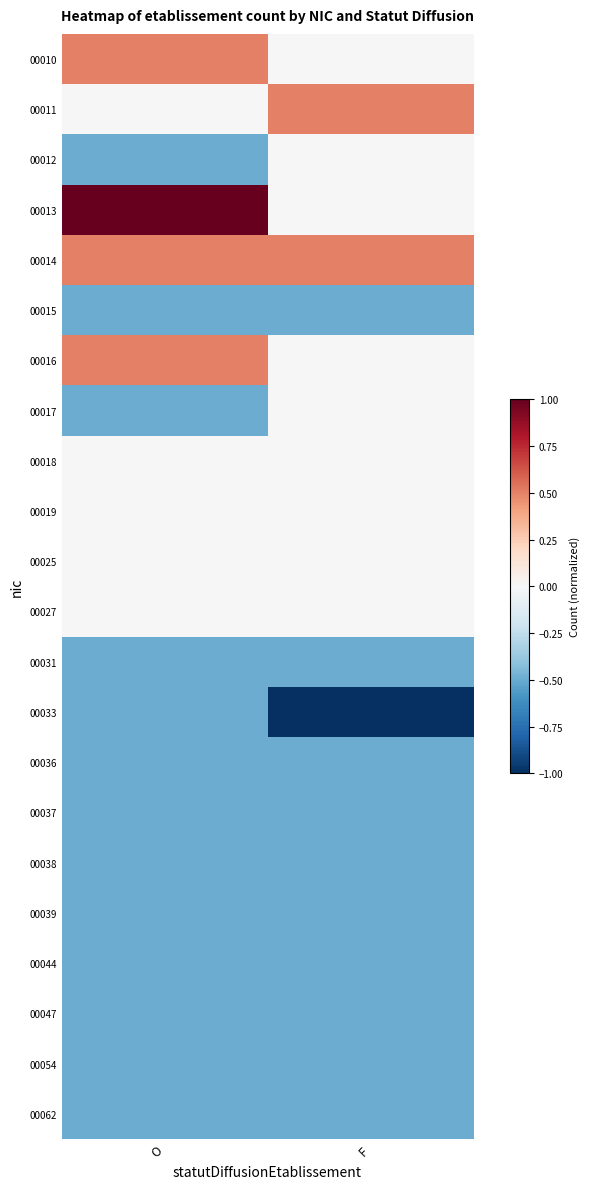

Reading left to right, list all the values displayed in this chart.

00010: O=0.5	F=0.0
00011: O=0.0	F=0.5
00012: O=-0.5	F=0.0
00013: O=1.0	F=0.0
00014: O=0.5	F=0.5
00015: O=-0.5	F=-0.5
00016: O=0.5	F=0.0
00017: O=-0.5	F=0.0
00018: O=0.0	F=0.0
00019: O=0.0	F=0.0
00025: O=0.0	F=0.0
00027: O=0.0	F=0.0
00031: O=-0.5	F=-0.5
00033: O=-0.5	F=-1.0
00036: O=-0.5	F=-0.5
00037: O=-0.5	F=-0.5
00038: O=-0.5	F=-0.5
00039: O=-0.5	F=-0.5
00044: O=-0.5	F=-0.5
00047: O=-0.5	F=-0.5
00054: O=-0.5	F=-0.5
00062: O=-0.5	F=-0.5